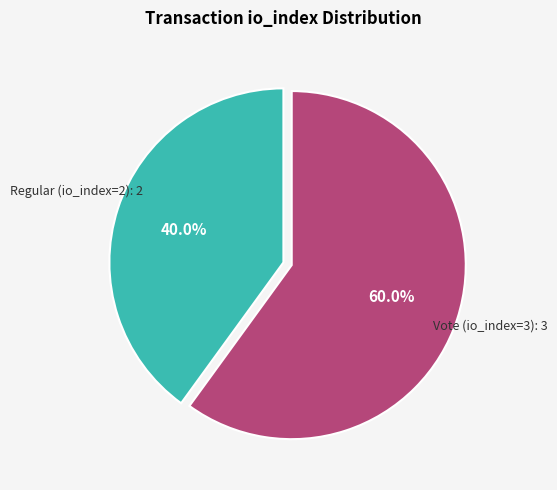

Is there a majority slice in this chart?

Yes